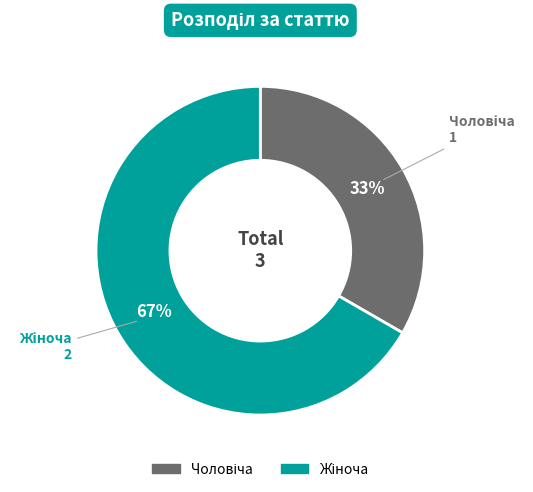

Is there any slice that represents more than half of the pie?

Yes